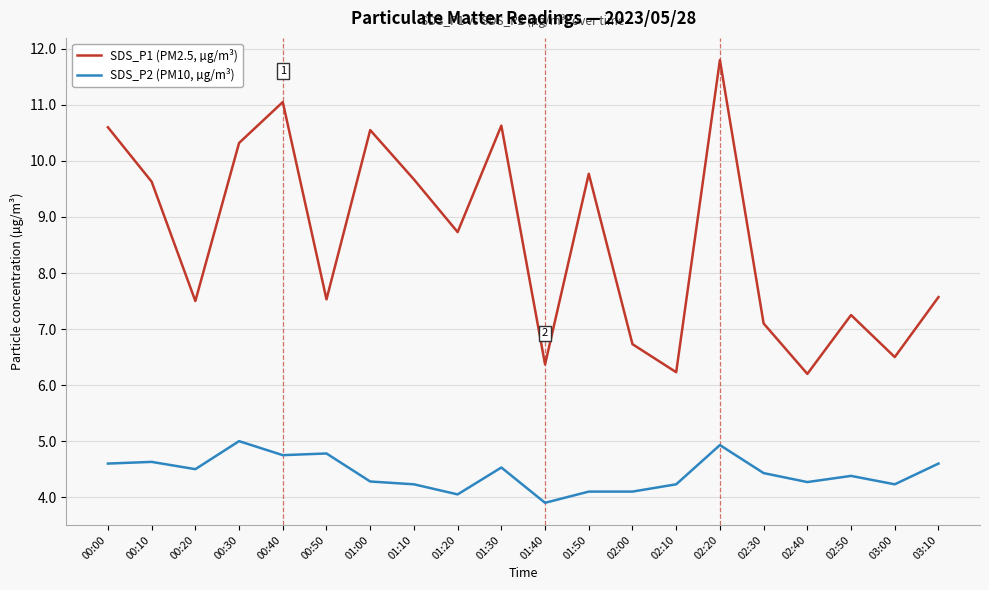

What is the lowest value of the SDS_P1 (PM2.5, µg/m³) series?

6.2